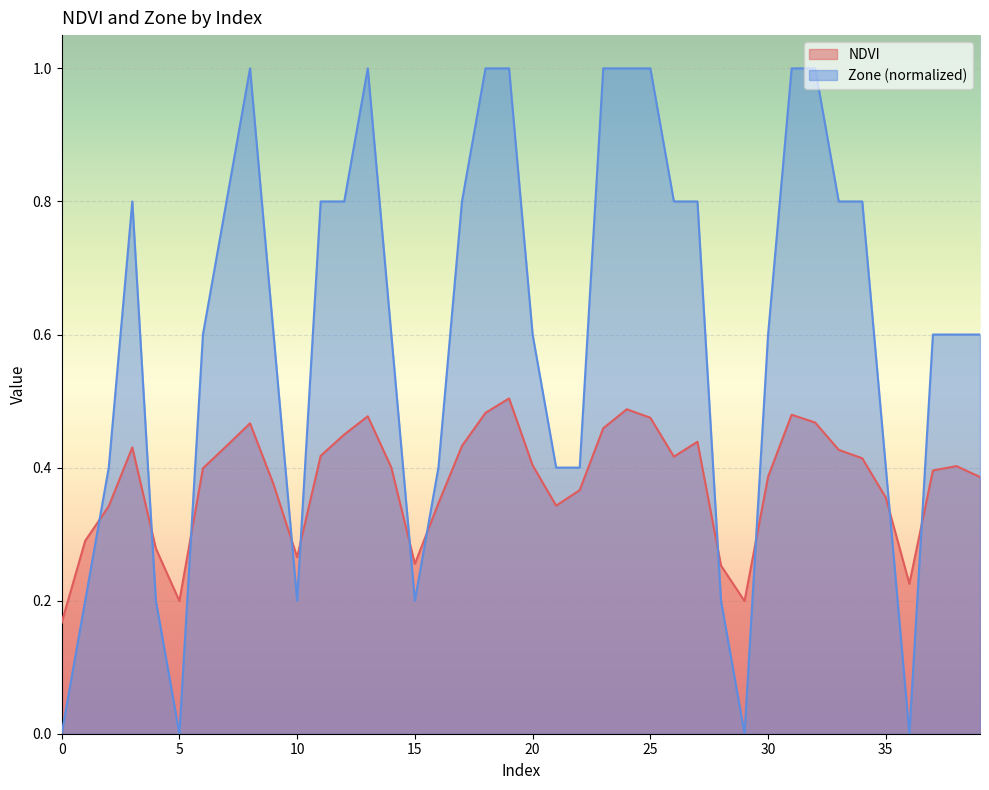

Which series has the widest spread of values?

Zone (normalized)